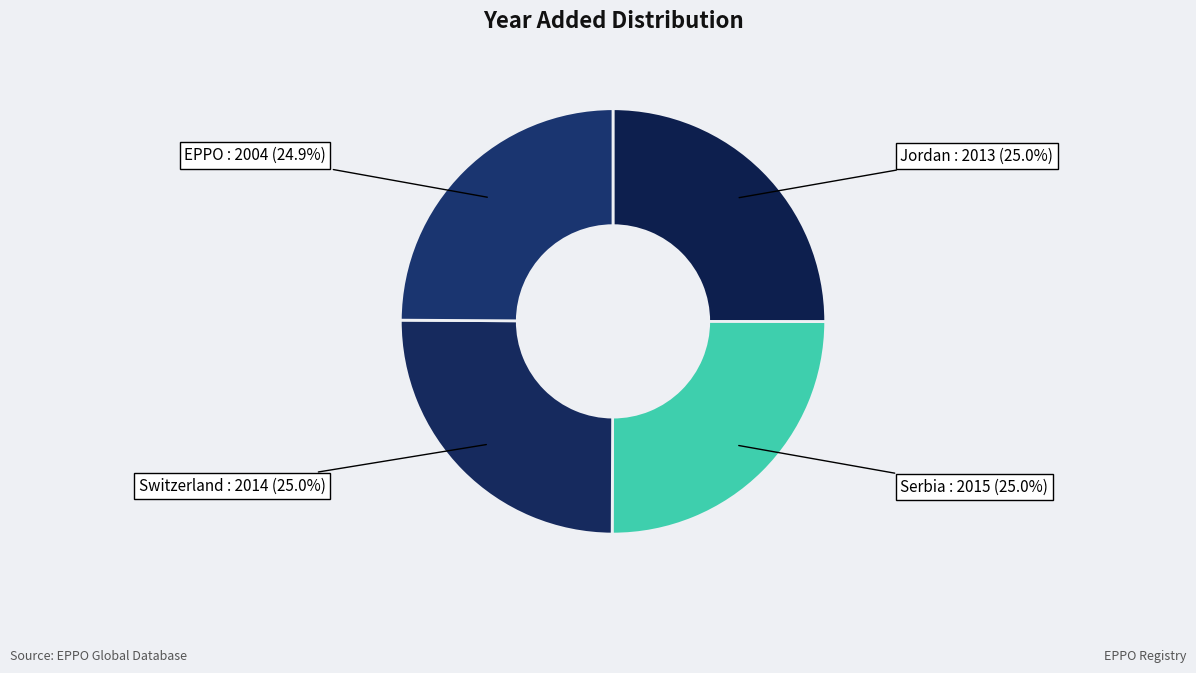

What is the total percentage of EPPO and Switzerland?

49.9%